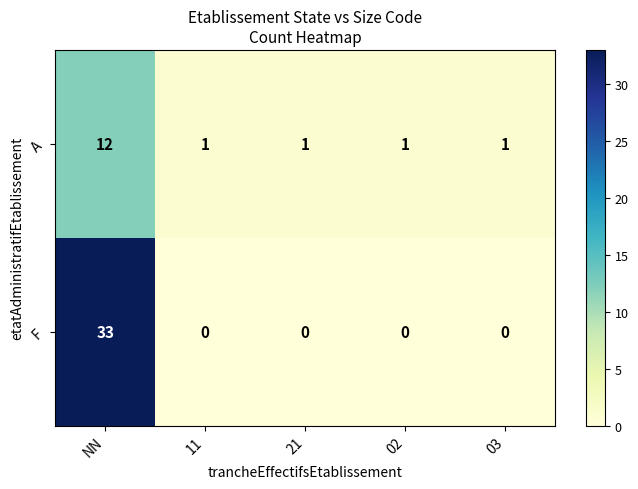

Reading left to right, list all the values displayed in this chart.

A: NN=12	11=1	21=1	02=1	03=1
F: NN=33	11=0	21=0	02=0	03=0